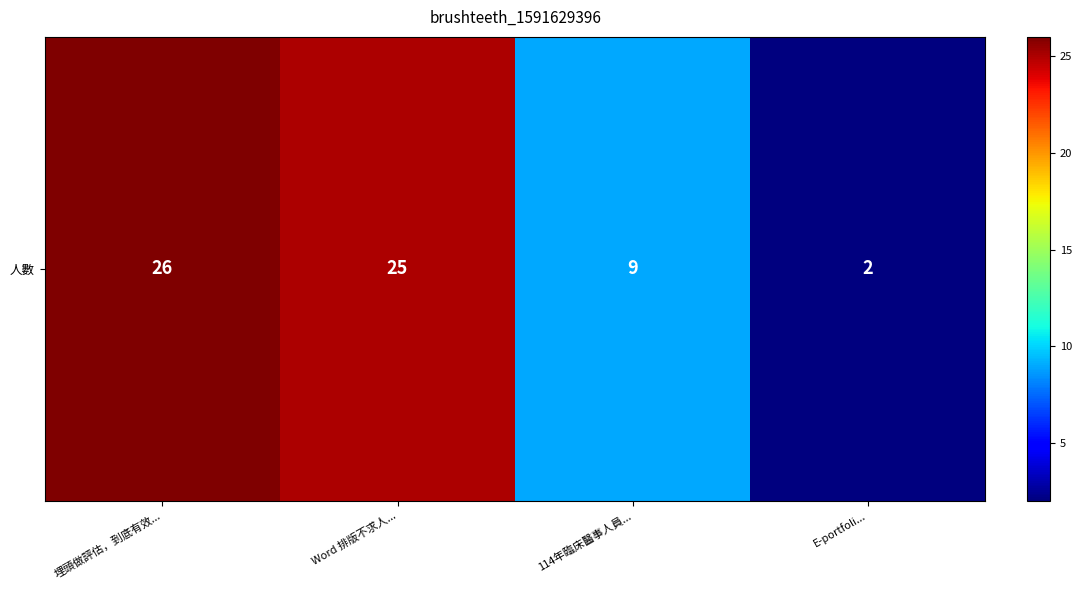

Where does the data first go above 25?

埋頭做評估，到底有效...